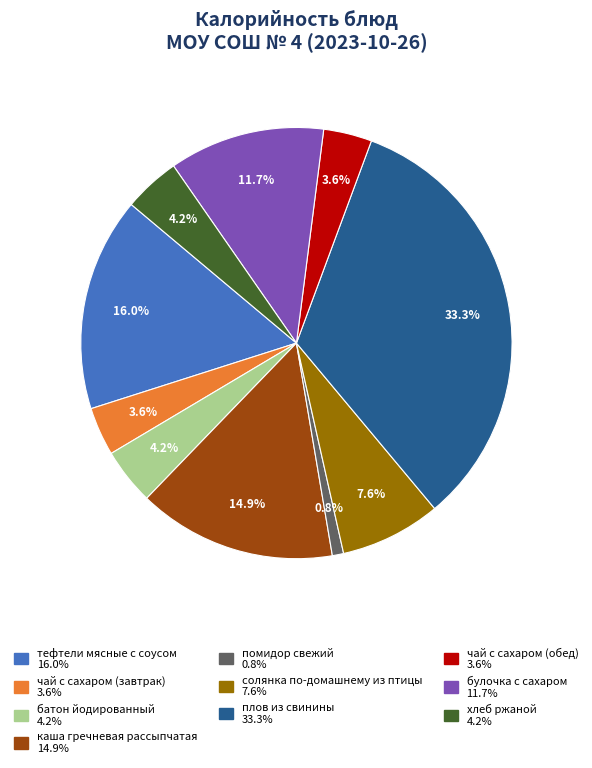

To the nearest percent, what portion does каша гречневая рассыпчатая represent?

15%